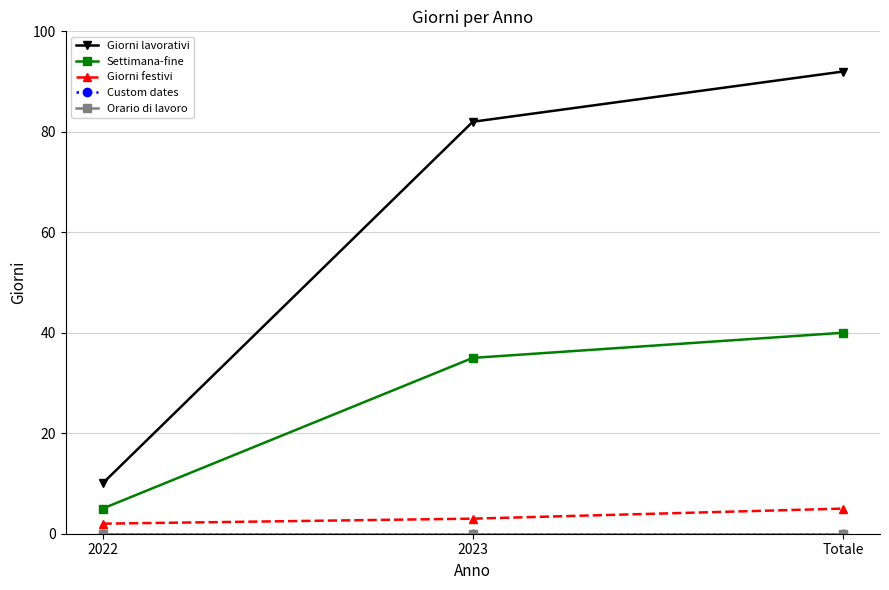

How many Settimana-fine values are between 5 and 40?

3